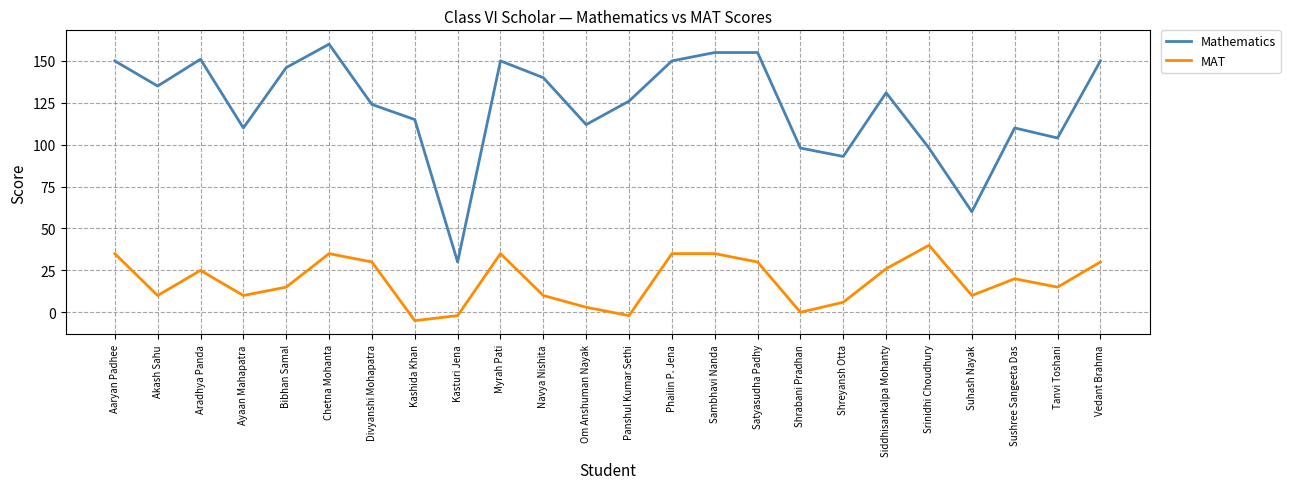

What is the sum of the Mathematics values at Divyanshi Mohapatra and Kashida Khan?

239